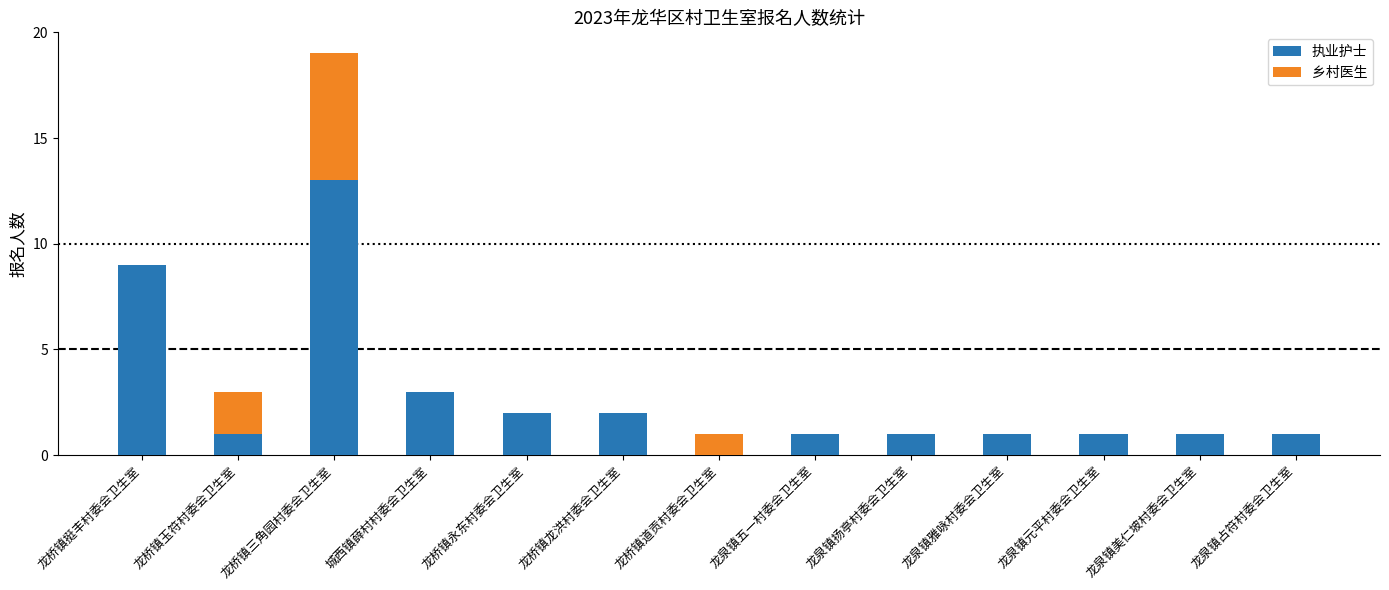

Is it true that 执业护士 equals 0 at 龙泉镇占符村委会卫生室?

False